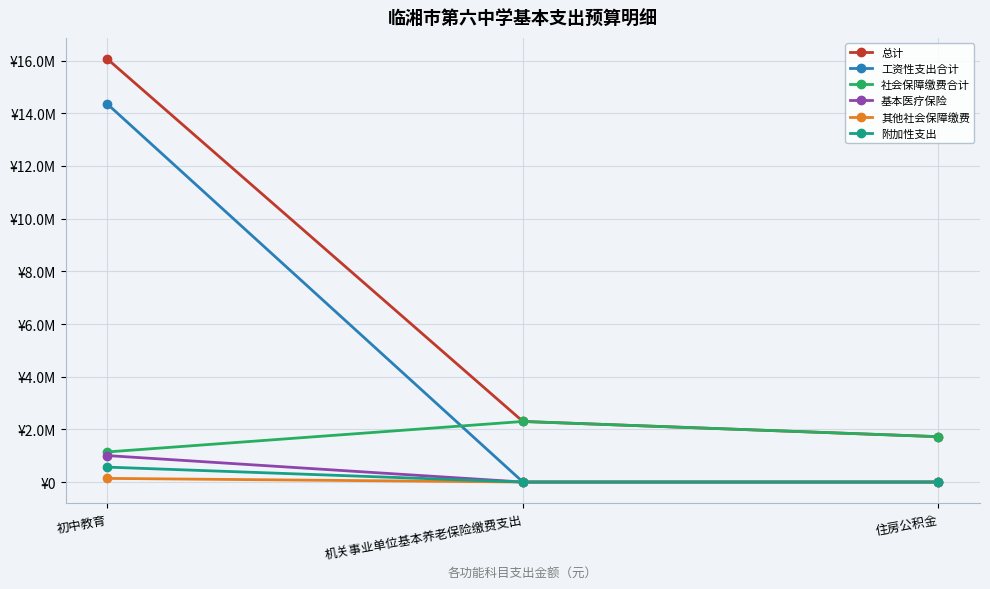

Rank the series by their maximum value, from lowest to highest.

其他社会保障缴费, 附加性支出, 基本医疗保险, 社会保障缴费合计, 工资性支出合计, 总计